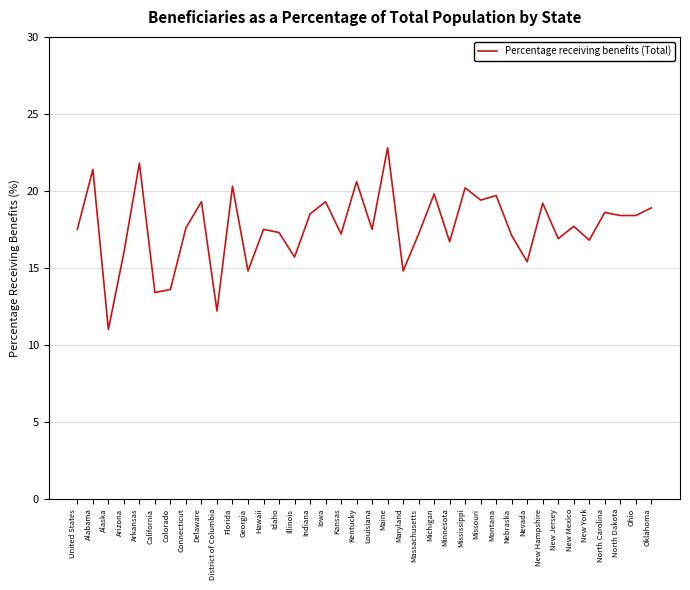

What is the sum of all values?

670.5